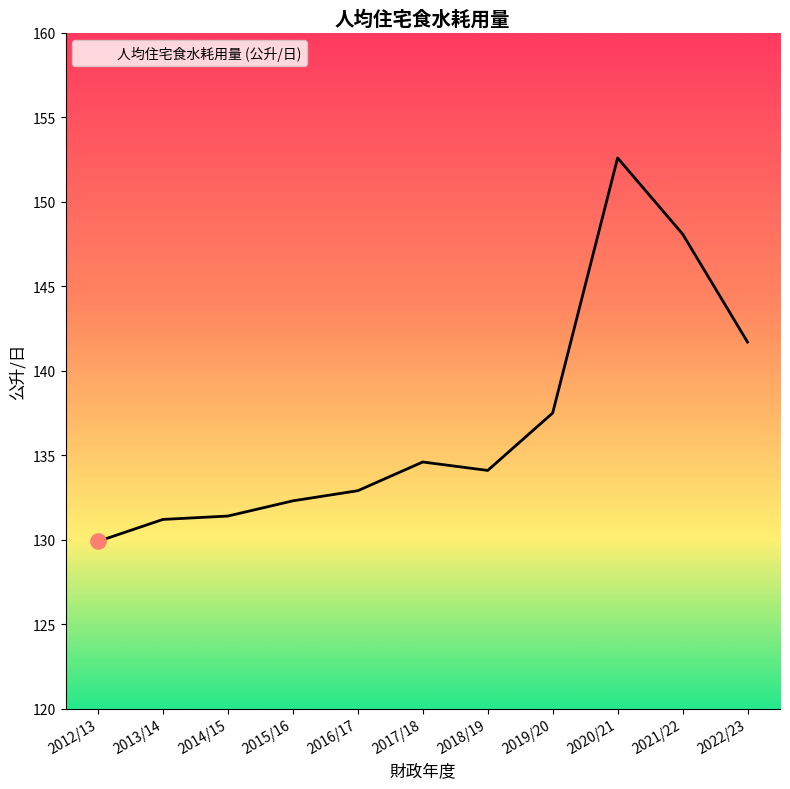

What is the change in value from 2016/17 to 2018/19?

+1.2